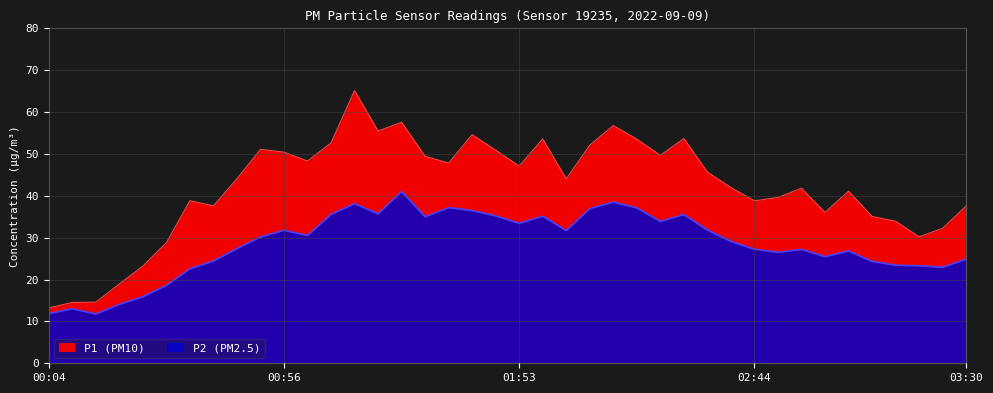

What value does the P2 series have at 02:24?

33.9